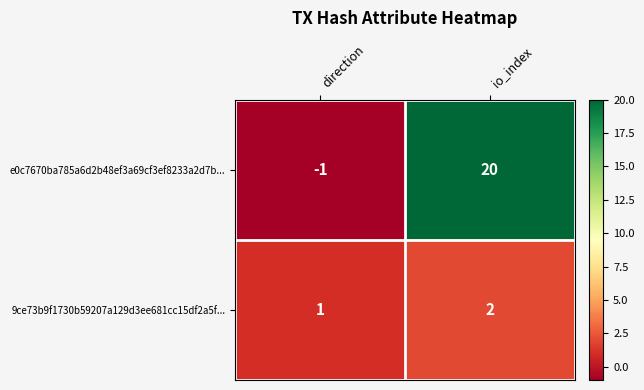

What is the sum of the e0c7670ba785a6d2b48ef3a69cf3ef8233a2d7b... values at direction and io_index?

19